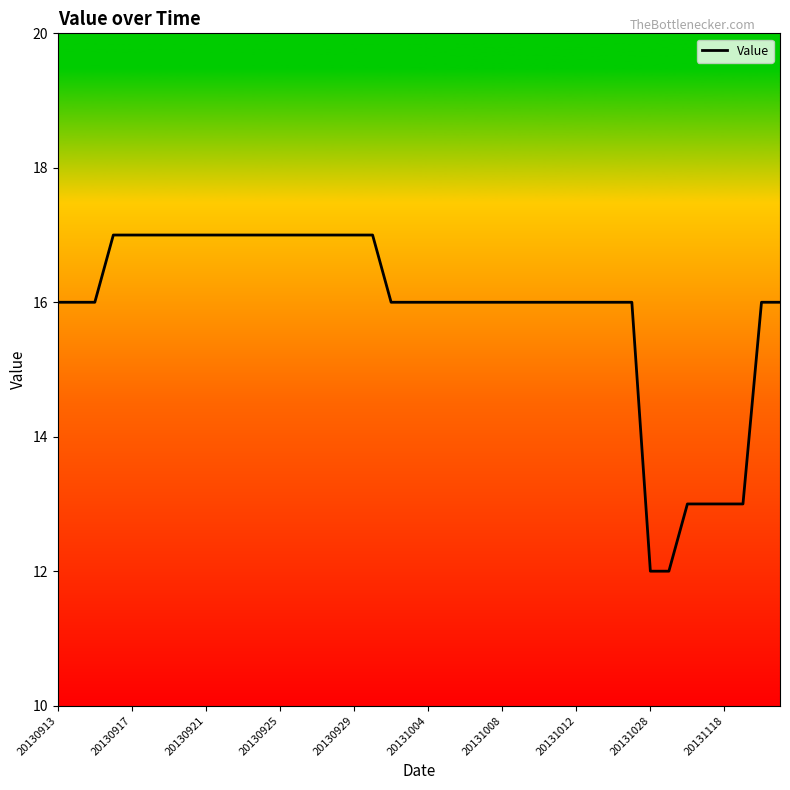

What is the greatest value displayed?

17